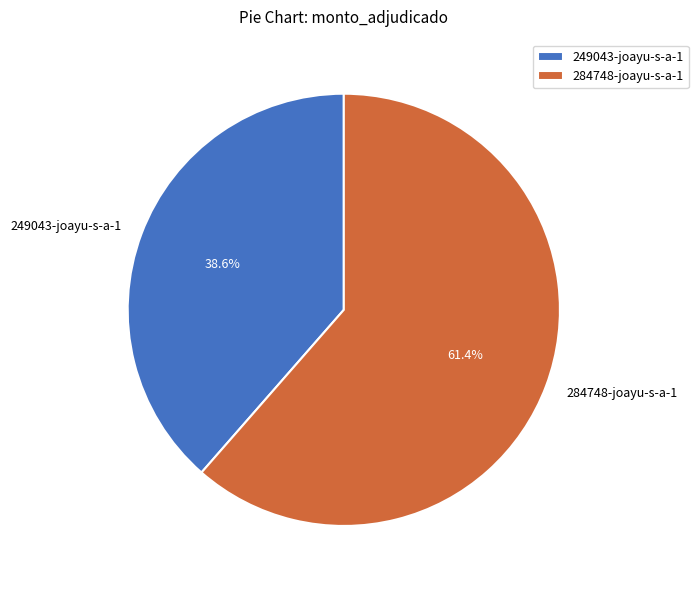

True or false: 284748-joayu-s-a-1 accounts for 61% of the total.

True